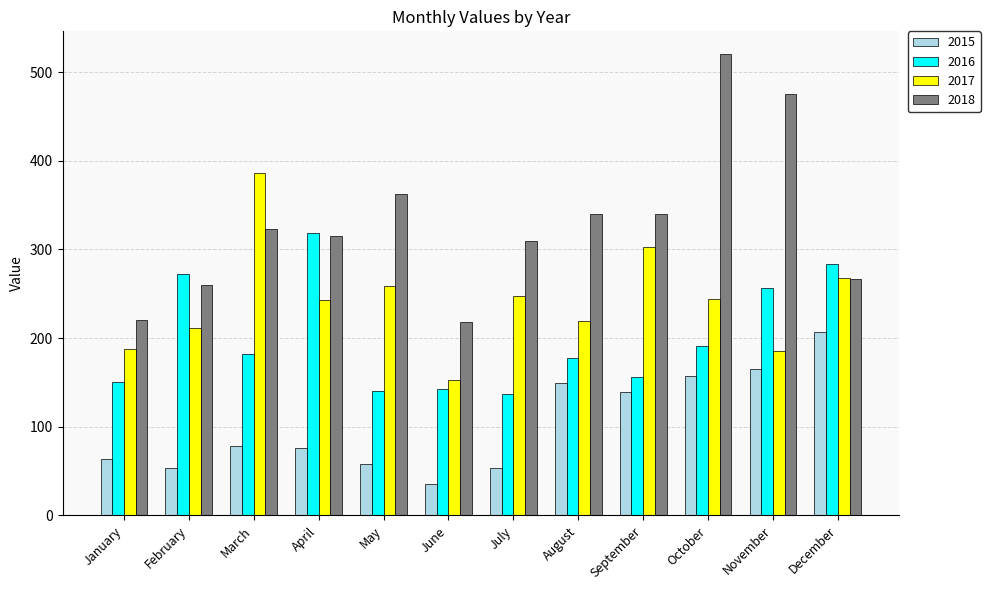

Which series has the largest total across all categories?

2018